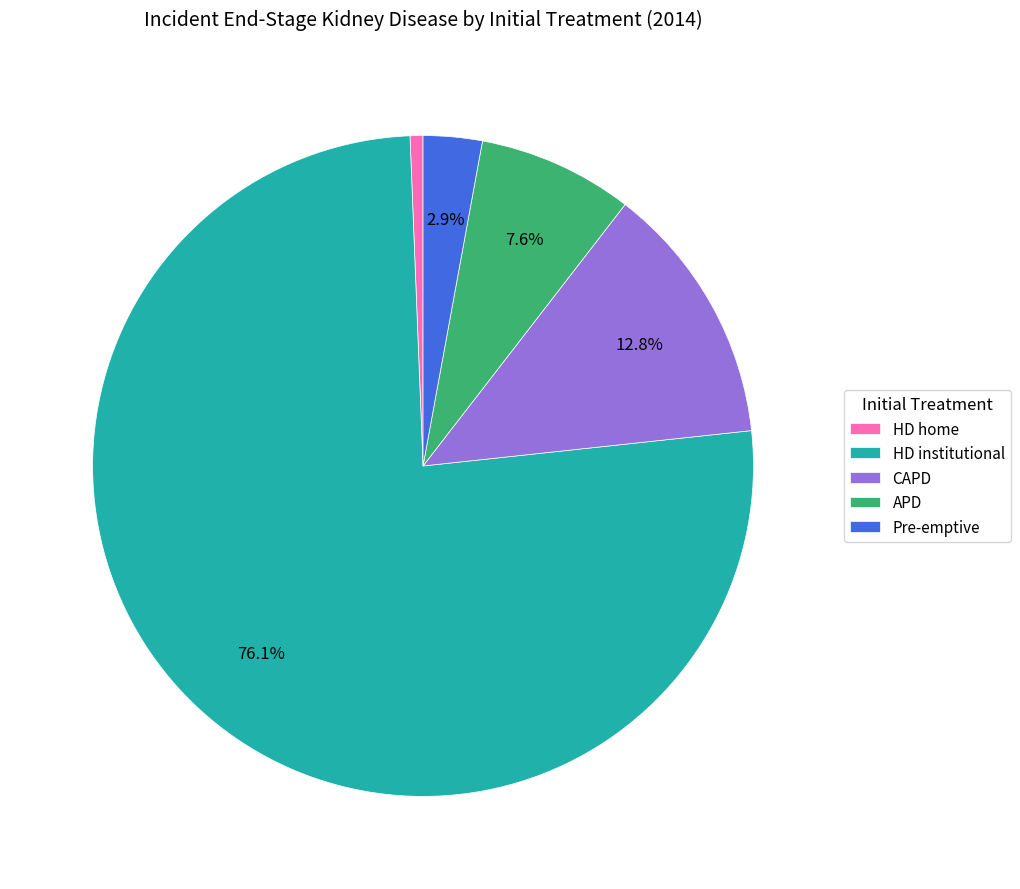

What is the total percentage of HD institutional and CAPD?

88.9%